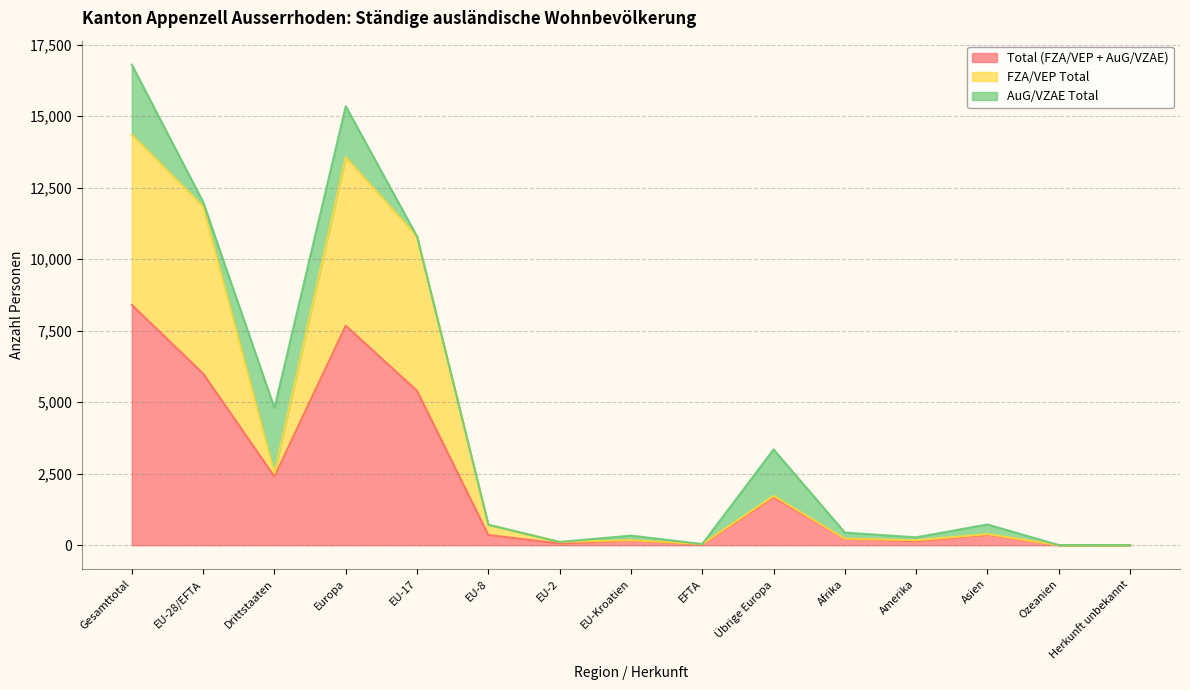

Which label corresponds to the largest value in the chart?

Gesamttotal